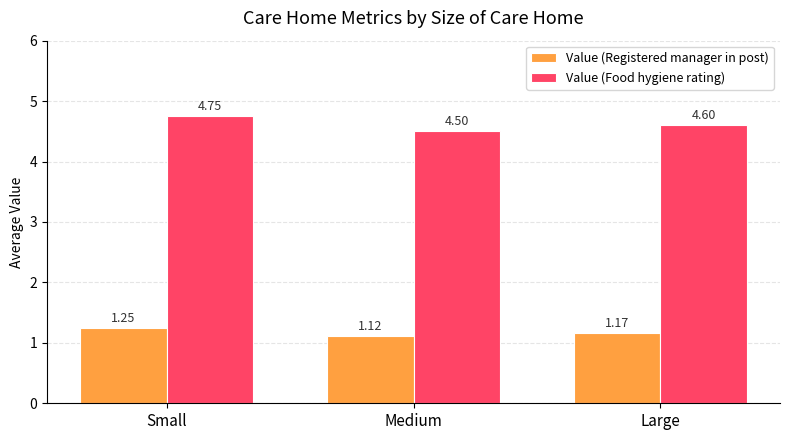

Are the bars grouped side by side (vs. stacked)?

Yes